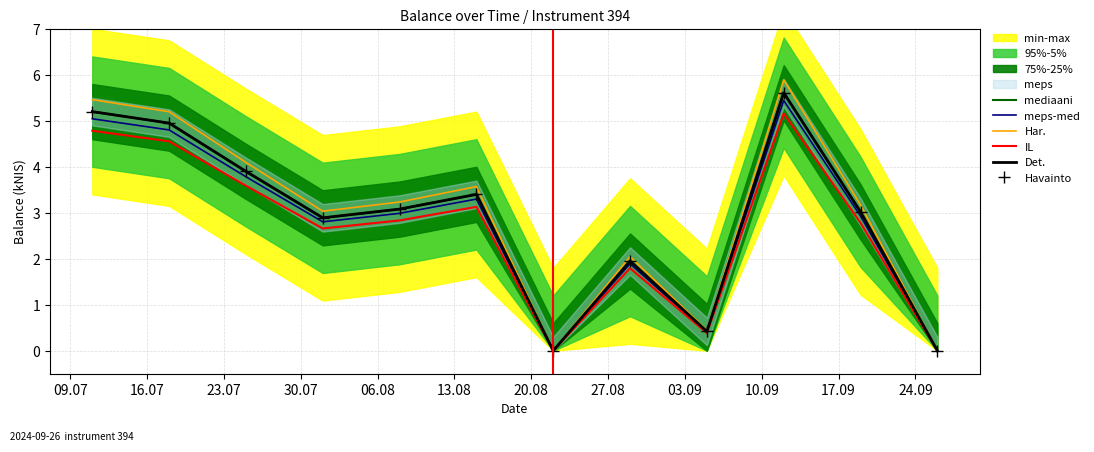

How many data points in Har. are above 3?

8